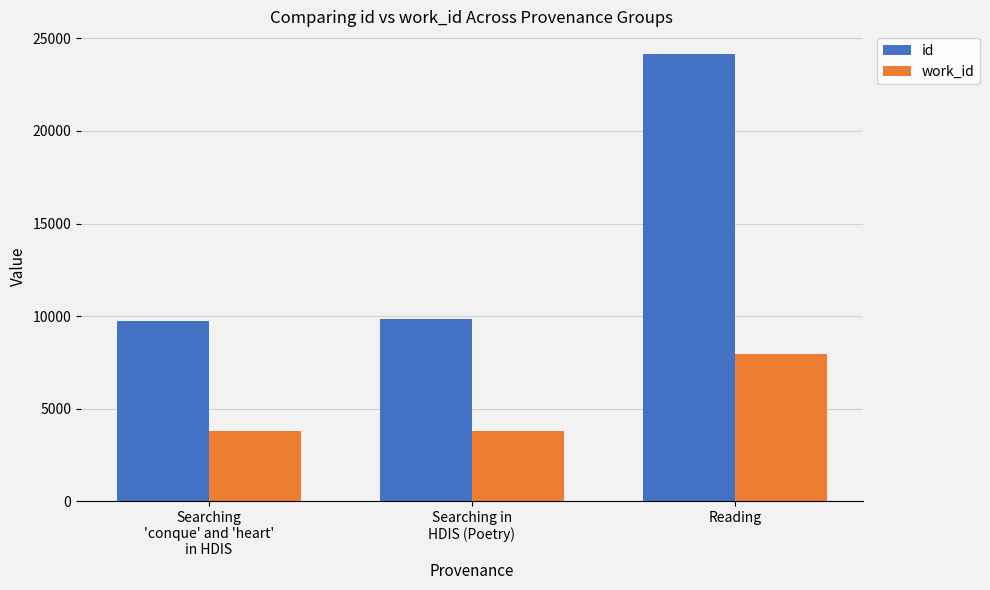

At which label is work_id closest to 5874?

Searching in
HDIS (Poetry)